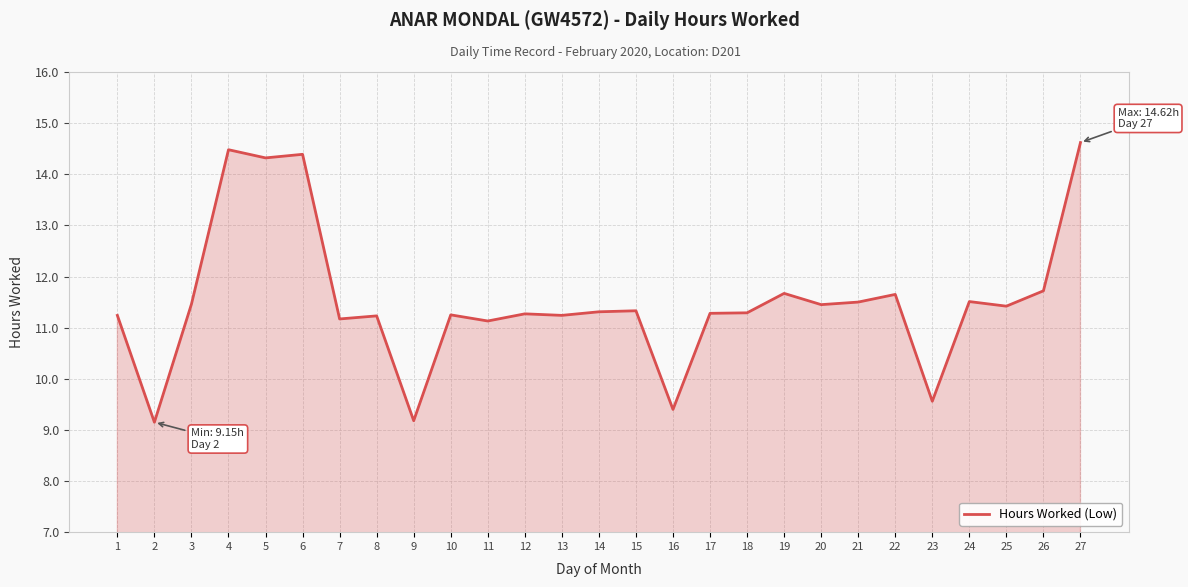

The chart shows a value of 11.3 at 15. True or false?

True